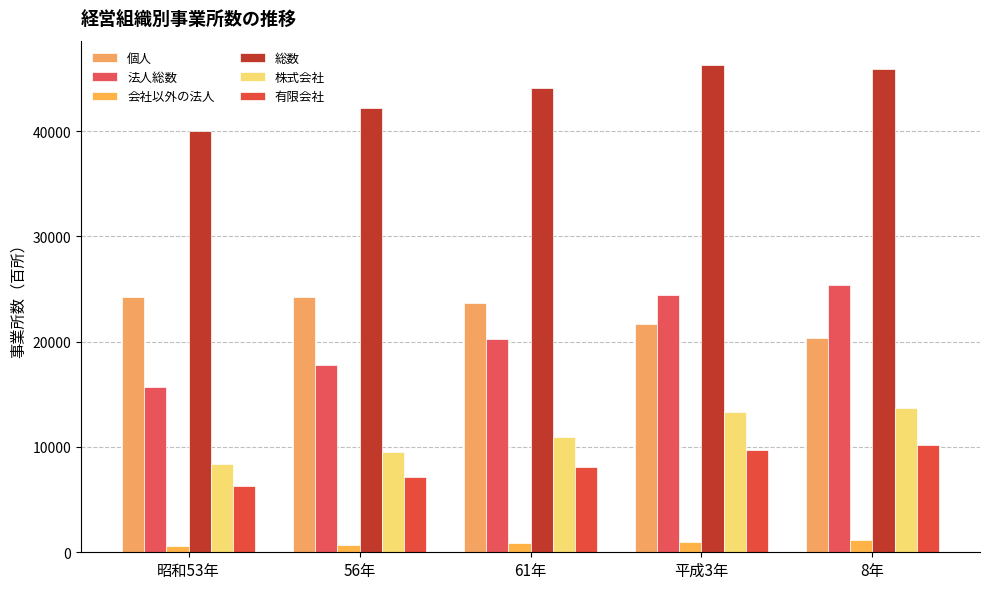

What is the difference between the maximum and minimum values in the 個人 series?

3879